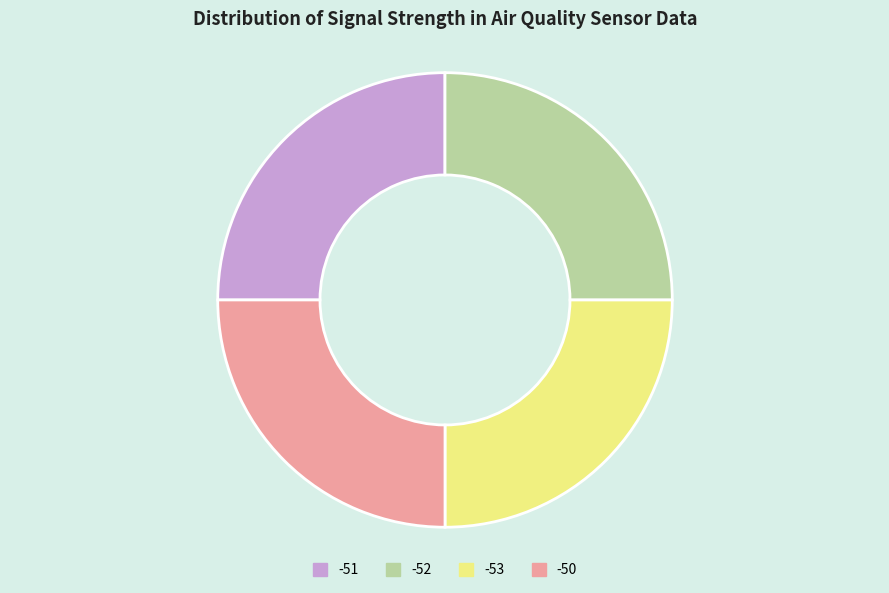

What is the ratio of the value at -51 to the value at -53?

1.0